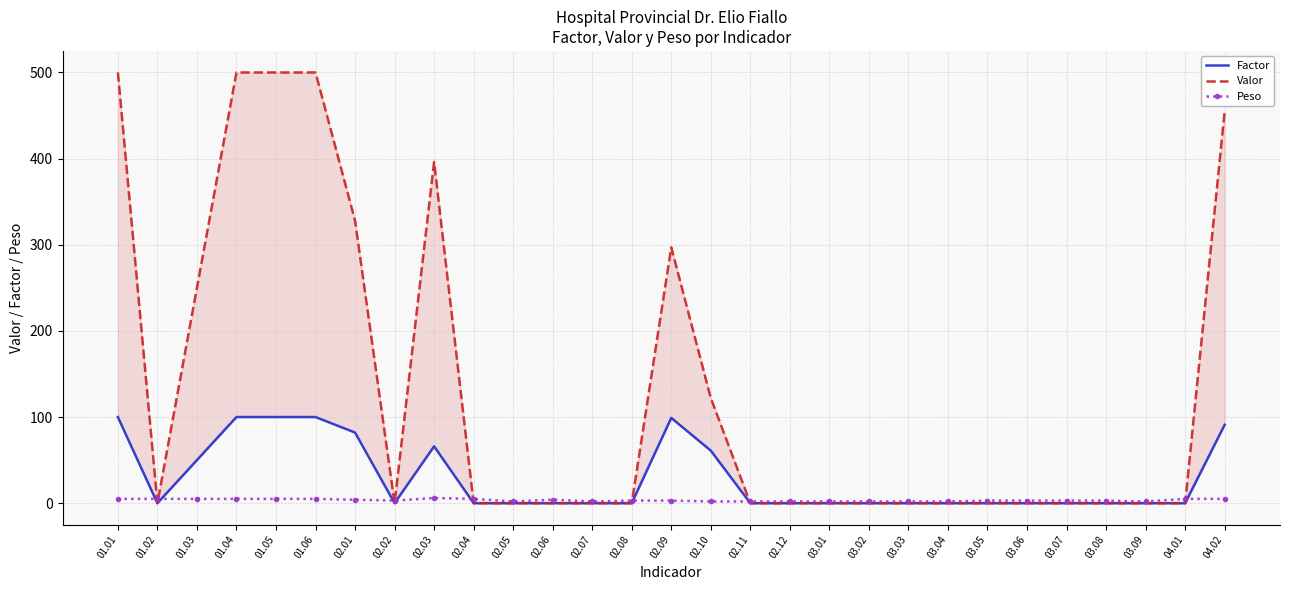

What is the highest value of the Factor series?

100